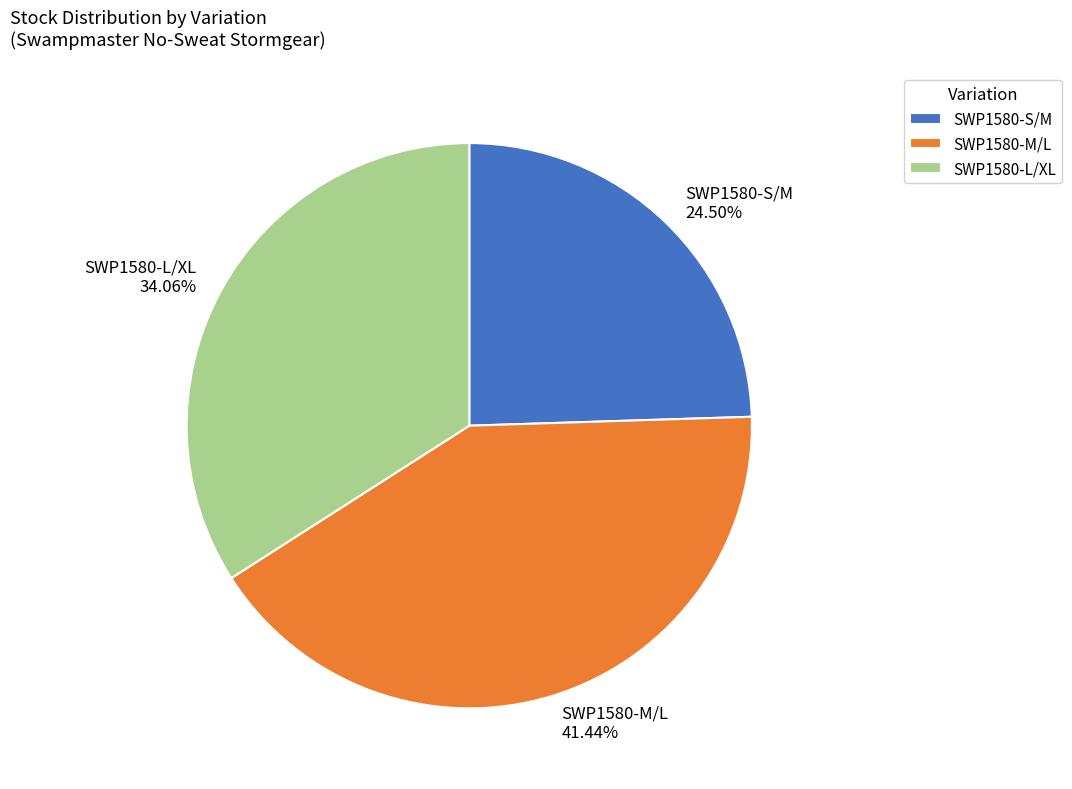

Is there any slice that represents more than half of the pie?

No